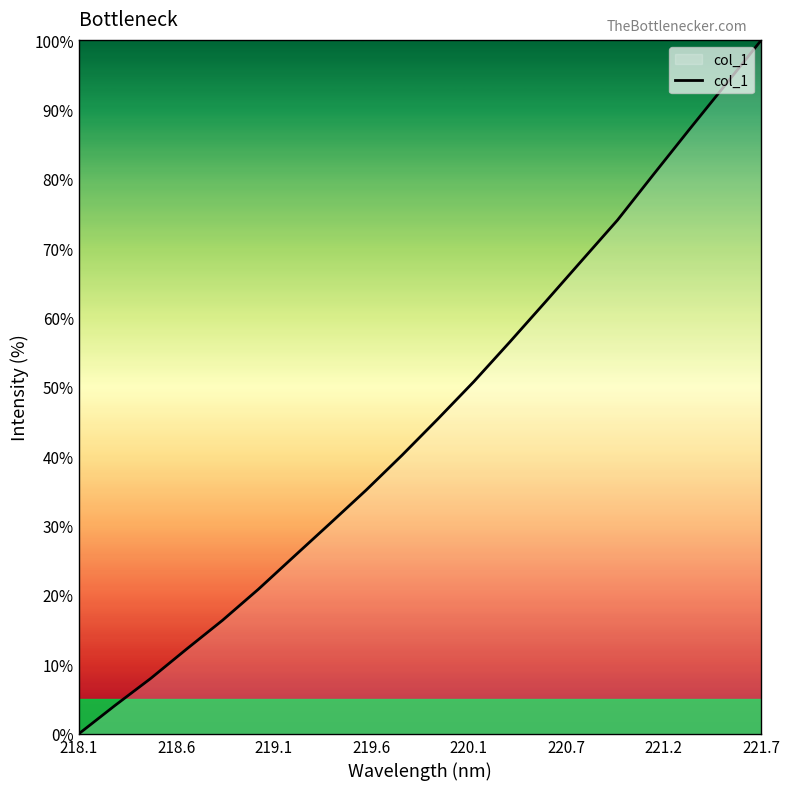

What is the difference between the maximum and minimum values?

100.0